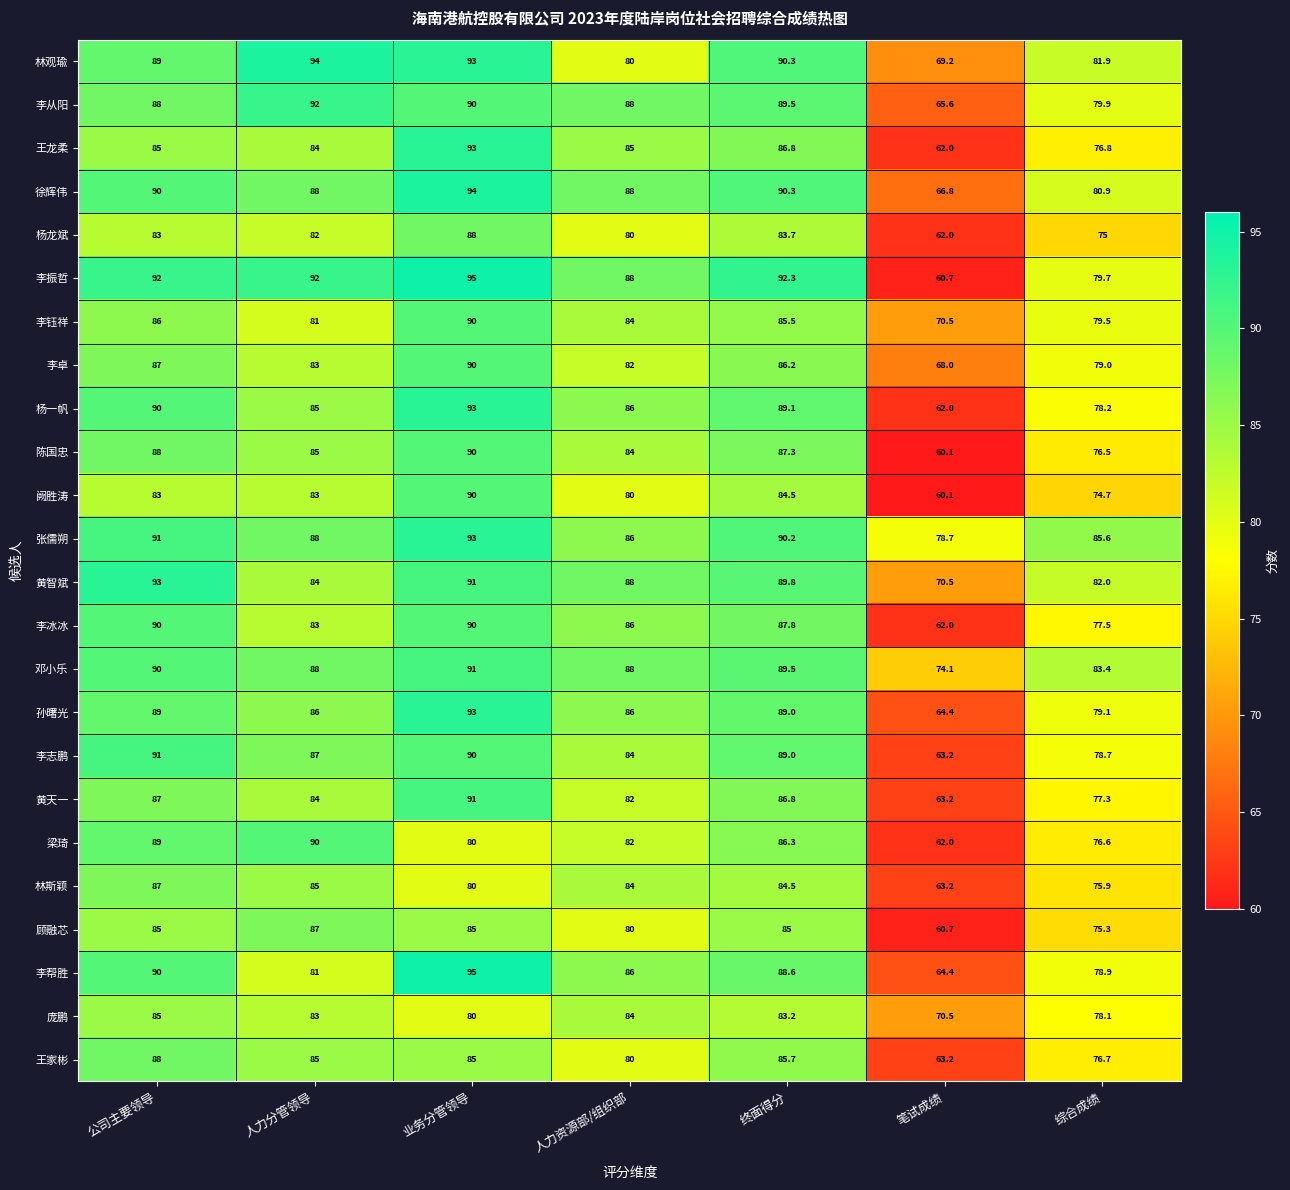

How many distinct data groups are displayed?

24